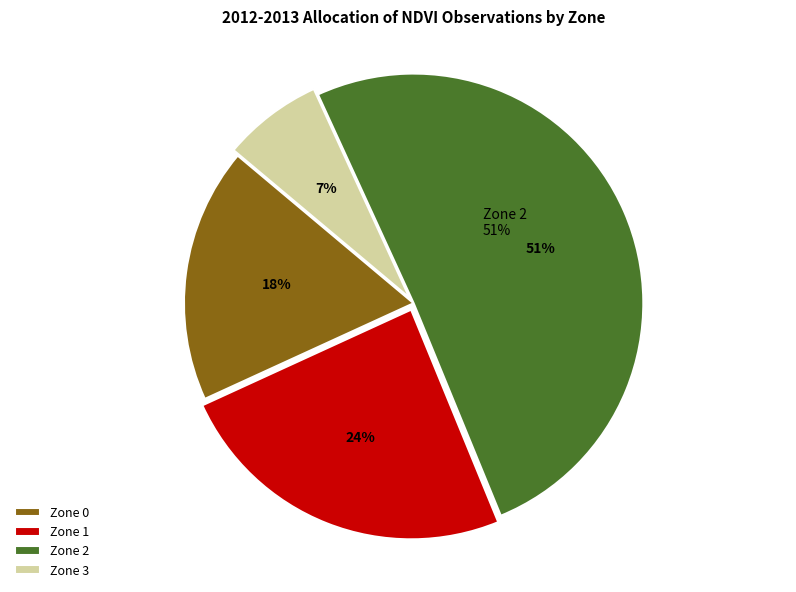

What percentage is the Zone 0 slice, to the nearest percent?

18%